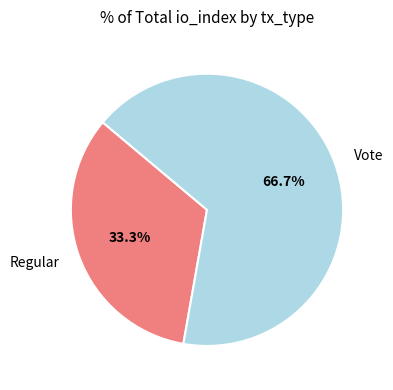

Rank the categories by value from lowest to highest.

Regular, Vote